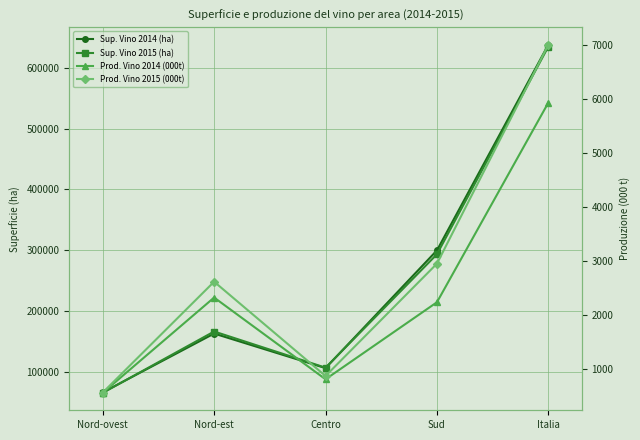

What is the spread (max minus min) of values at Sud?

297860.7